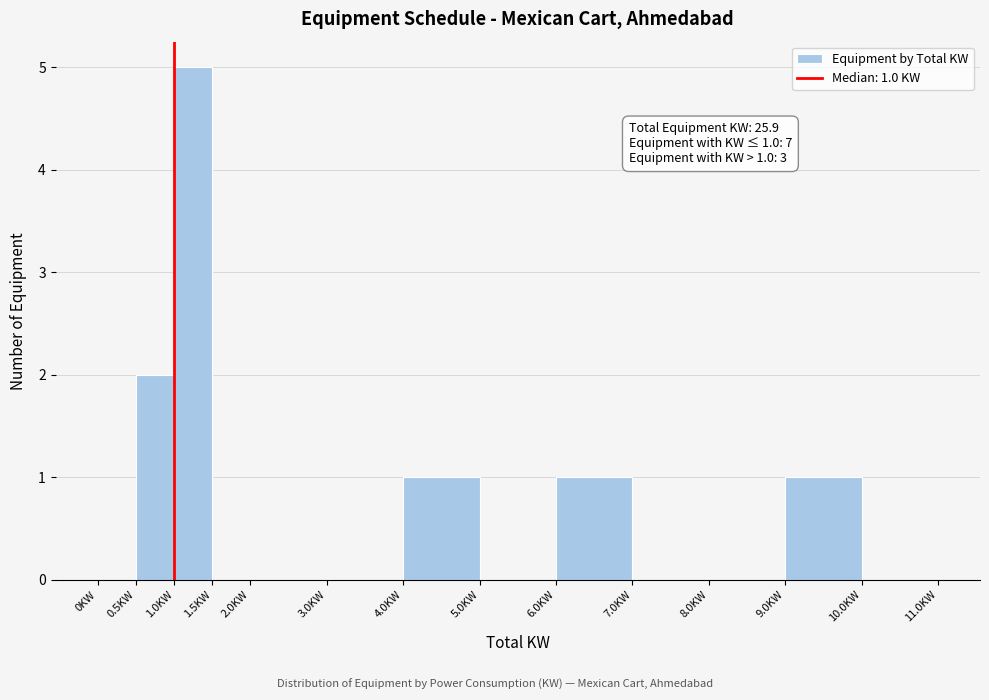

Over which range of the x-axis is the bar tallest?

1.0 to 1.5